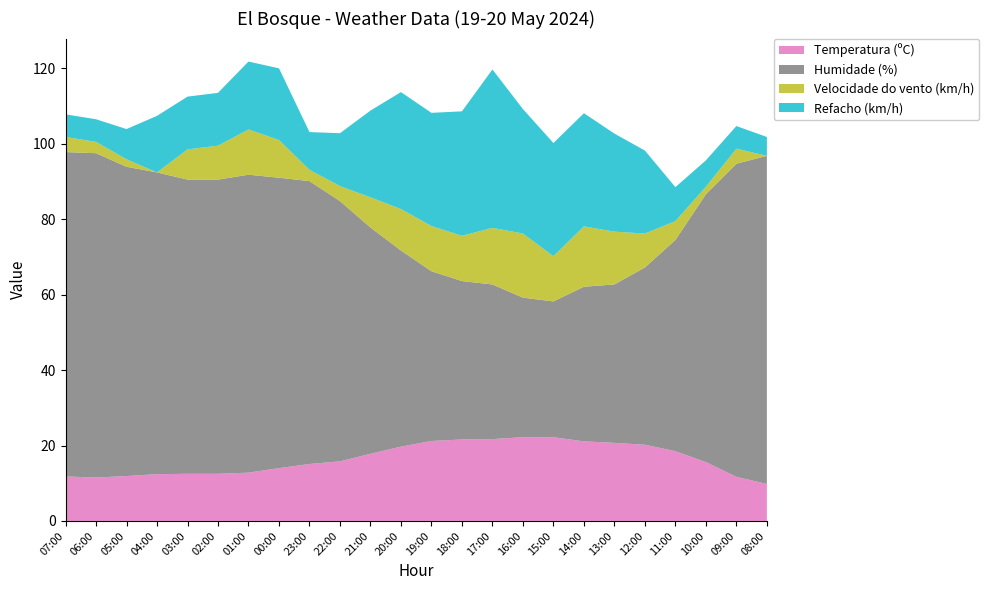

Reading left to right, extract all data points from this chart.

Temperatura (ºC): 07:00=11.8	06:00=11.5	05:00=11.9	04:00=12.4	03:00=12.5	02:00=12.5	01:00=12.8	00:00=14.0	23:00=15.1	22:00=15.8	21:00=17.8	20:00=19.7	19:00=21.2	18:00=21.6	17:00=21.7	16:00=22.2	15:00=22.2	14:00=21.1	13:00=20.7	12:00=20.2	11:00=18.5	10:00=15.6	09:00=11.7	08:00=9.8
Humidade (%): 07:00=86.0	06:00=86.0	05:00=82.0	04:00=80.0	03:00=78.0	02:00=78.0	01:00=79.0	00:00=77.0	23:00=75.0	22:00=69.0	21:00=60.0	20:00=52.0	19:00=45.0	18:00=42.0	17:00=41.0	16:00=37.0	15:00=36.0	14:00=41.0	13:00=42.0	12:00=47.0	11:00=56.0	10:00=71.0	09:00=83.0	08:00=87.0
Velocidade do vento (km/h): 07:00=4.0	06:00=3.0	05:00=2.0	04:00=0.0	03:00=8.0	02:00=9.0	01:00=12.0	00:00=10.0	23:00=3.0	22:00=4.0	21:00=8.0	20:00=11.0	19:00=12.0	18:00=12.0	17:00=15.0	16:00=17.0	15:00=12.0	14:00=16.0	13:00=14.0	12:00=9.0	11:00=5.0	10:00=2.0	09:00=4.0	08:00=0.0
Refacho (km/h): 07:00=6.0	06:00=6.0	05:00=8.0	04:00=15.0	03:00=14.0	02:00=14.0	01:00=18.0	00:00=19.0	23:00=10.0	22:00=14.0	21:00=23.0	20:00=31.0	19:00=30.0	18:00=33.0	17:00=42.0	16:00=33.0	15:00=30.0	14:00=30.0	13:00=26.0	12:00=22.0	11:00=9.0	10:00=7.0	09:00=6.0	08:00=5.0